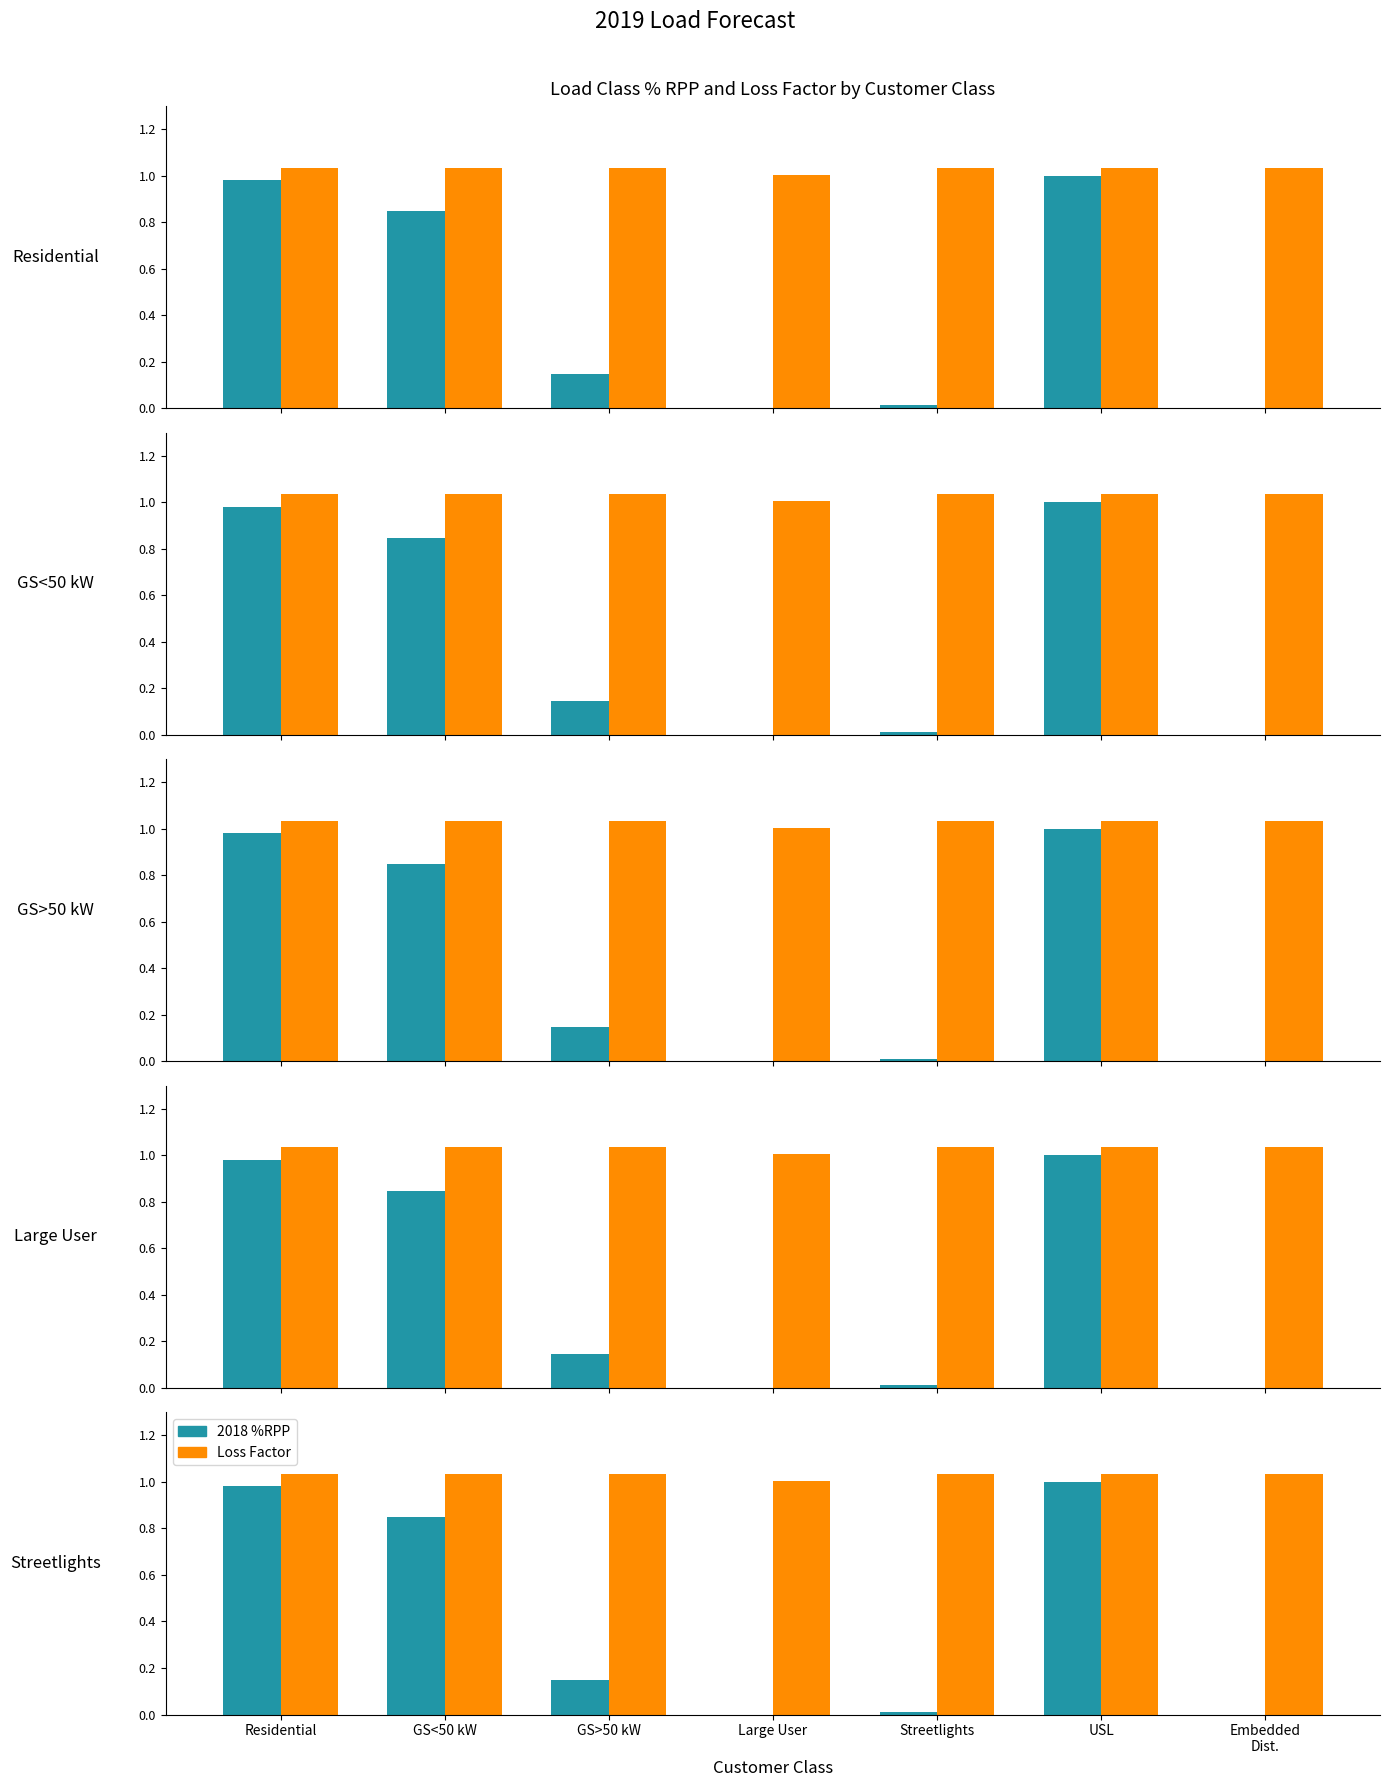

Rank the series at USL from highest to lowest value.

Loss Factor, 2018 %RPP